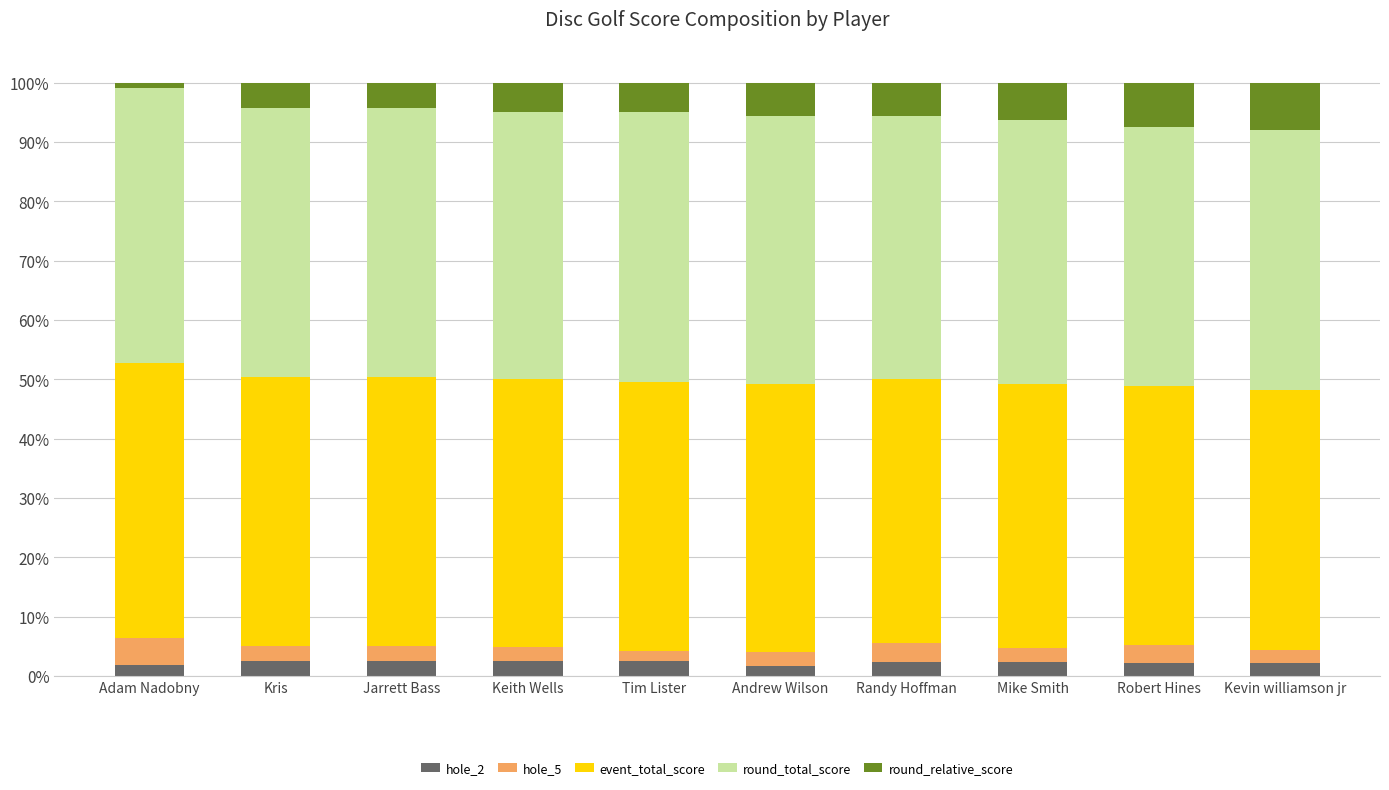

What is the maximum value for hole_2?

2.5